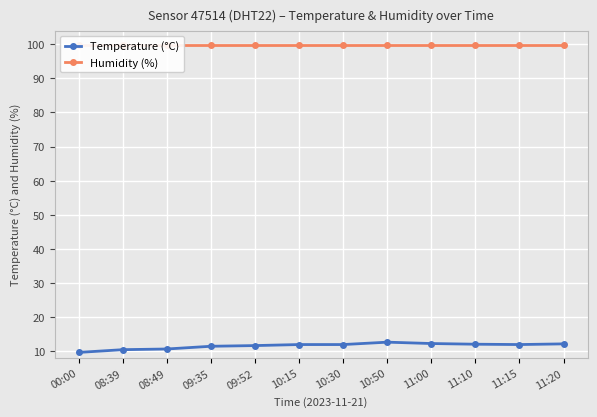

List the series in order of their peak value, lowest first.

Temperature (°C), Humidity (%)